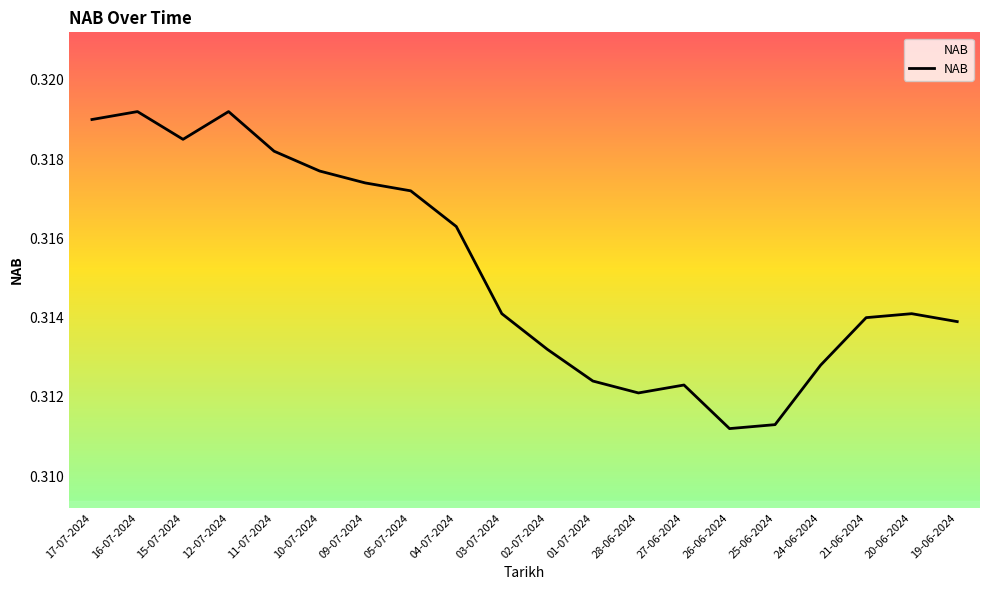

The value at 01-07-2024 is 0.1. True or false?

False